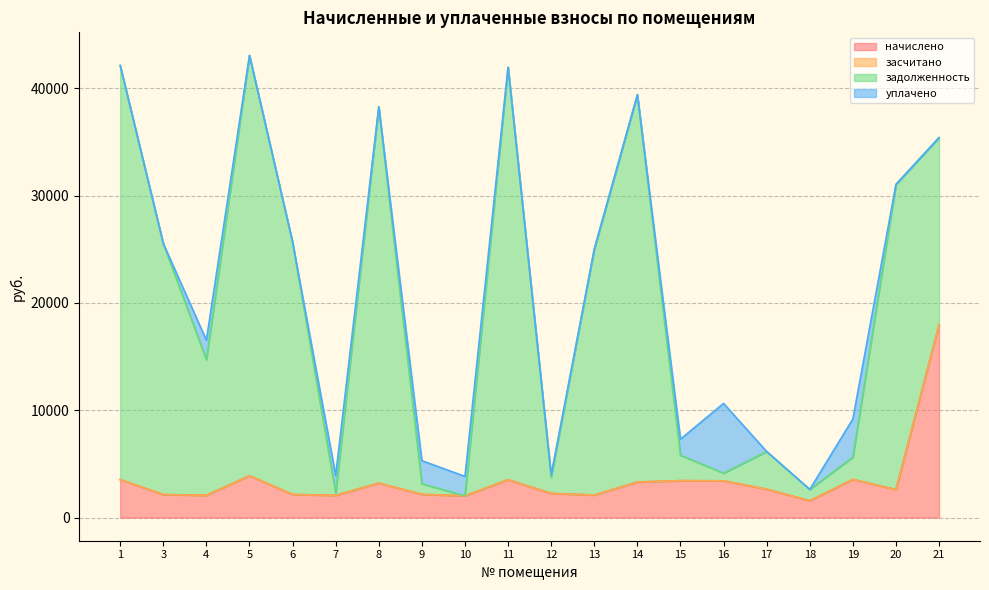

Which series ends up on top after the final intersection of уплачено and начислено?

начислено